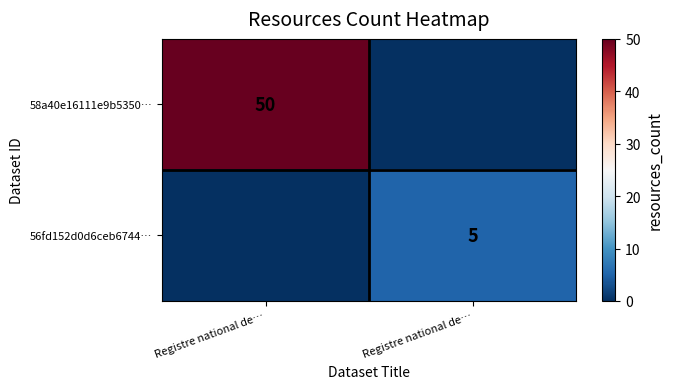

What is the sum of all 56fd152d0d6ceb6744… values?

5